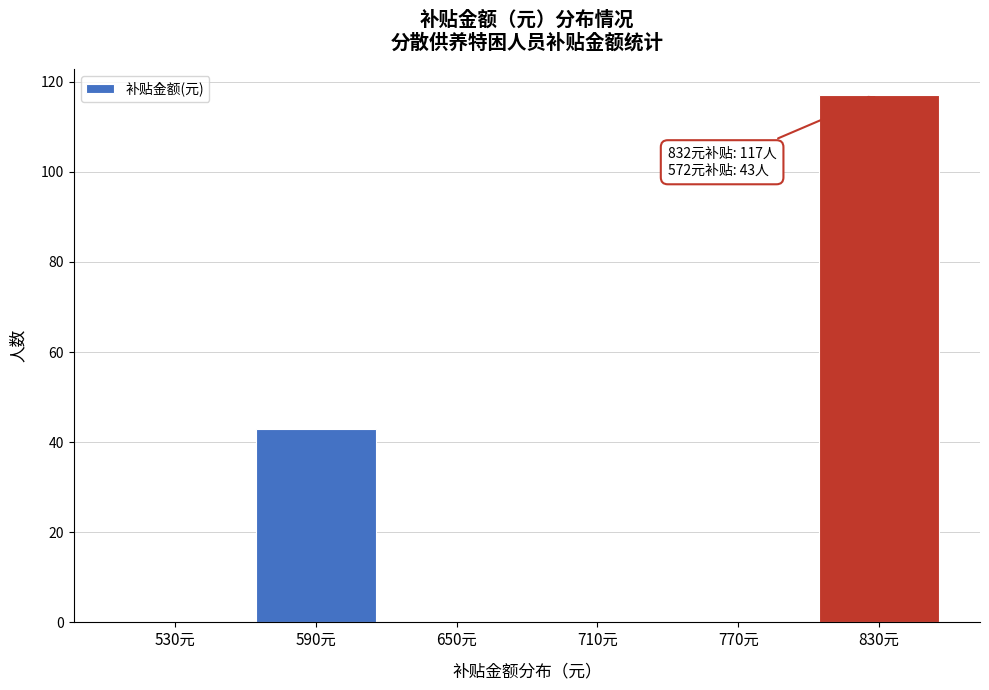

Reading right to left, transcribe all the data shown in this chart.

830元=117	770元=0	710元=0	650元=0	590元=43	530元=0